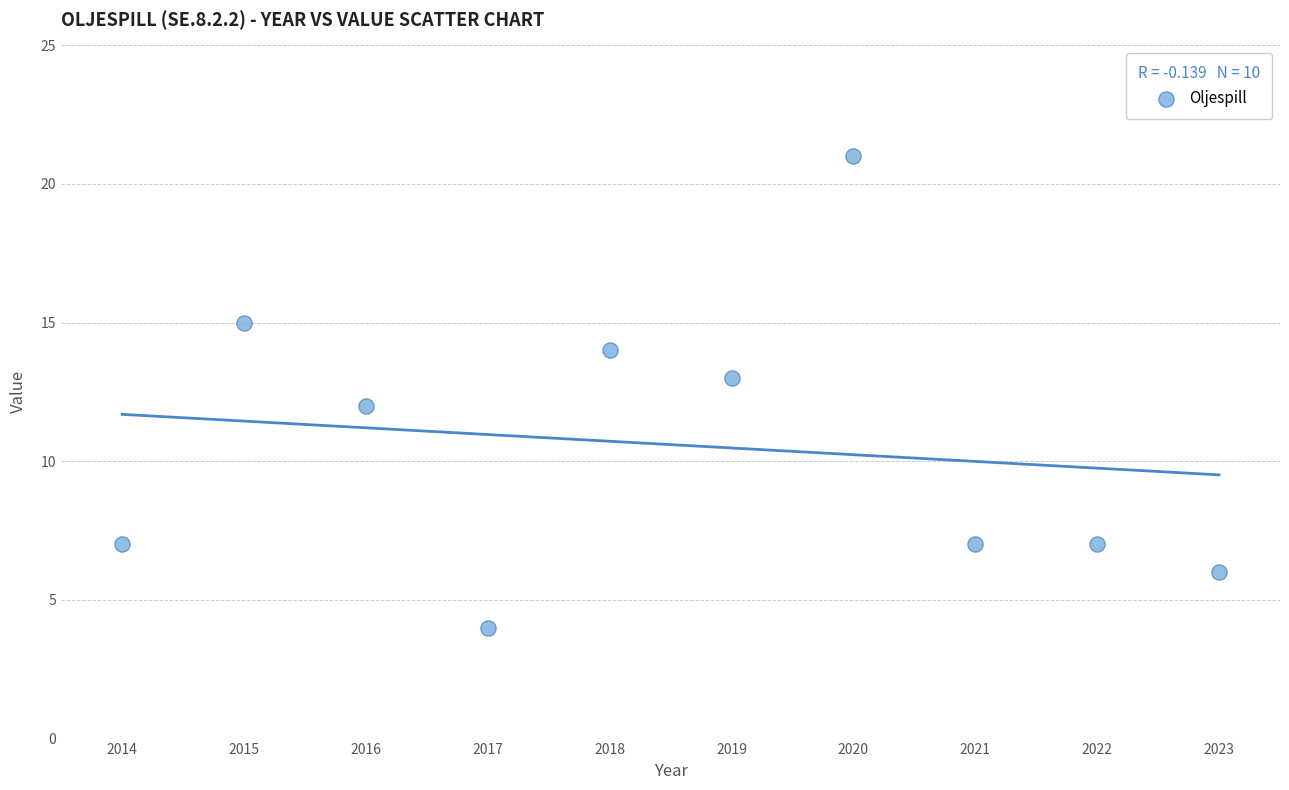

What is the range of X values (max minus min)?

9